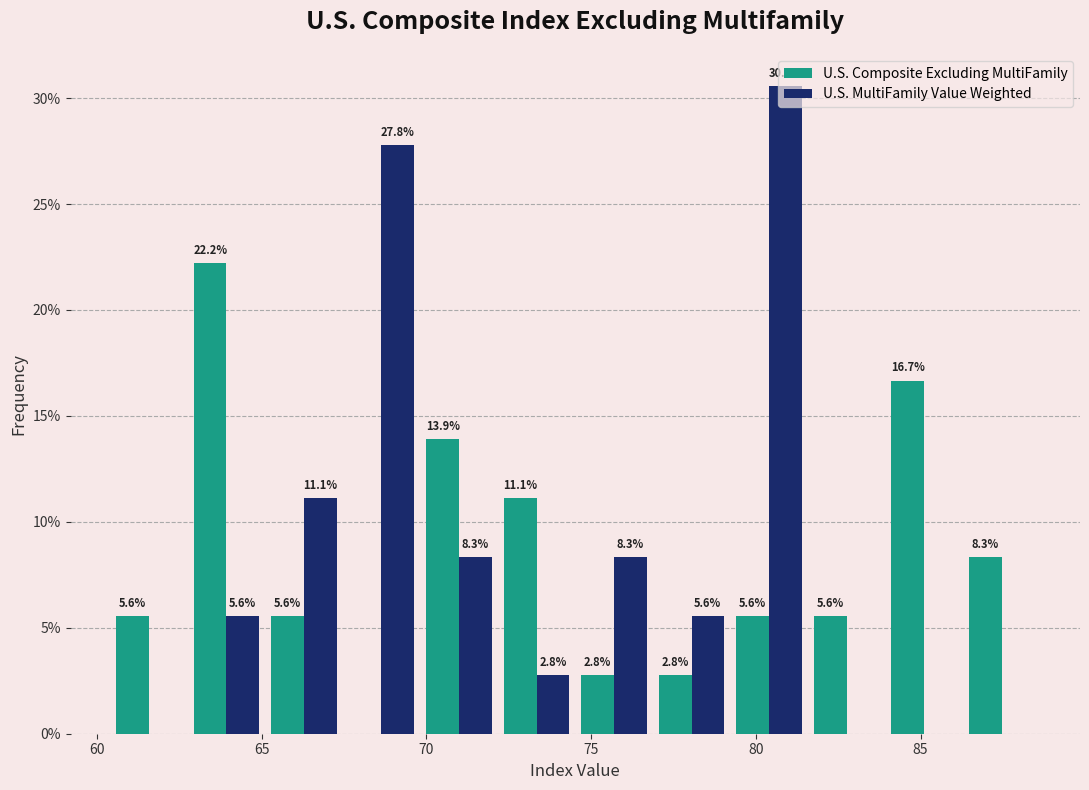

In the U.S. Composite Excluding MultiFamily series, which range on the x-axis has the tallest bar?

63.0 to 65.0